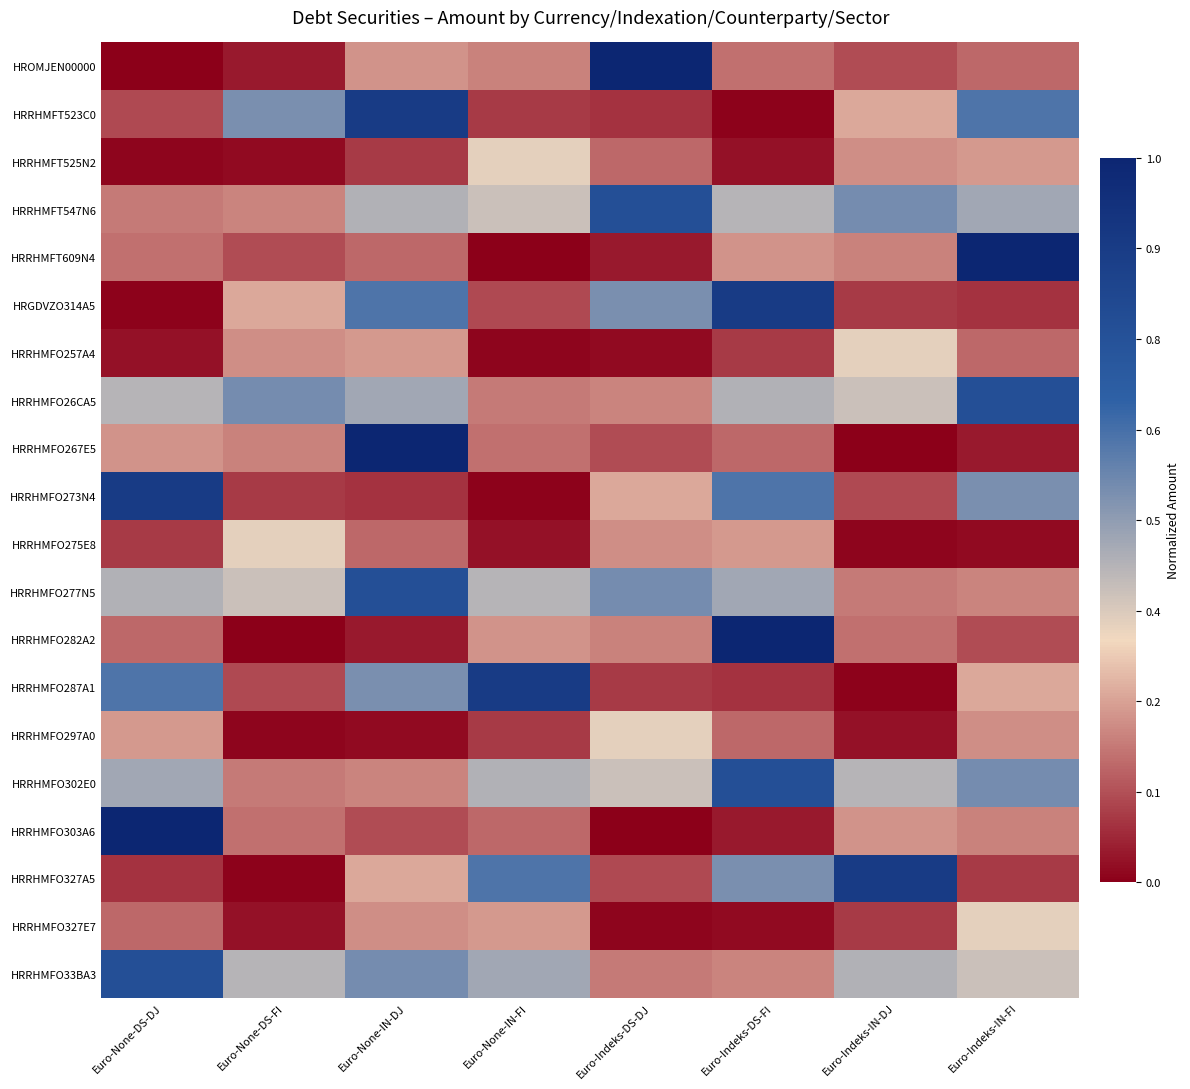

At which category does the chart reach its minimum across all series?

Euro-None-DS-DJ